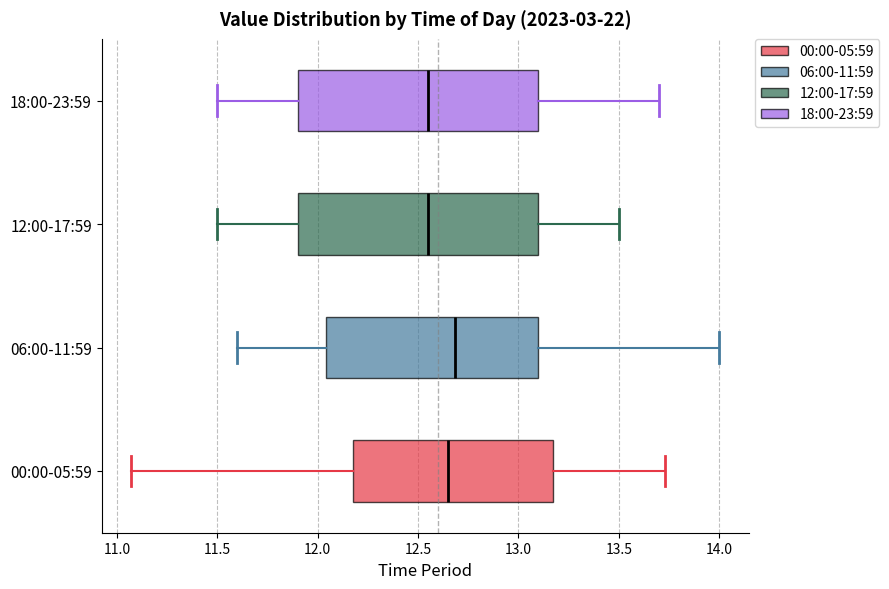

Where does the right whisker of the box for 06:00-11:59 end on the x-axis? The values are not printed on the chart, so give them approximately, as read against the axis.

14.00